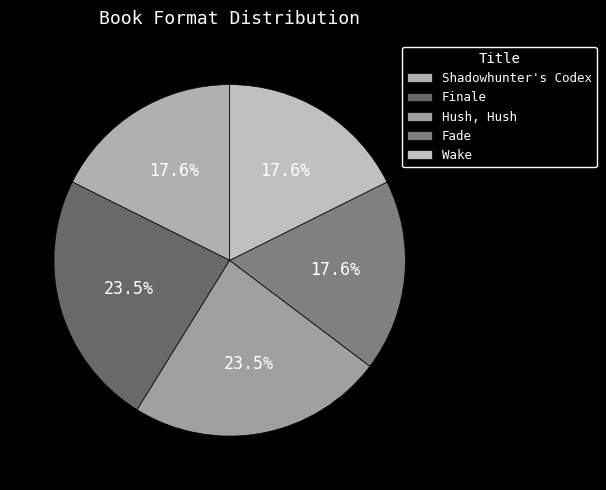

Is it true that Fade is 18% of the pie?

True